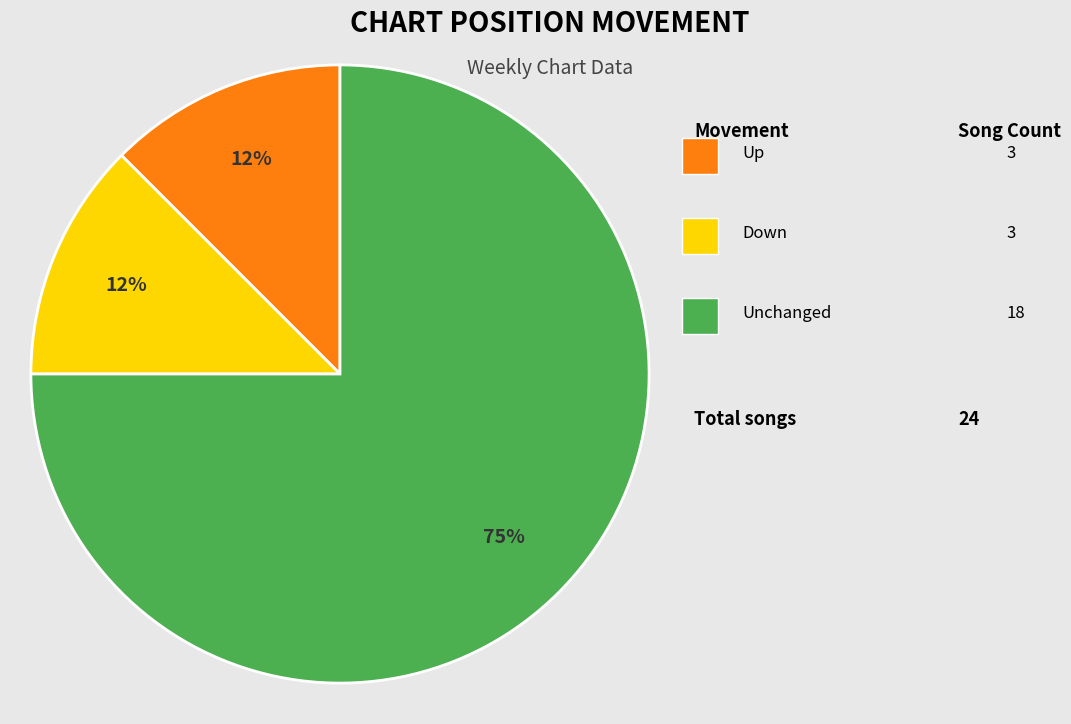

Is there a majority slice in this chart?

Yes